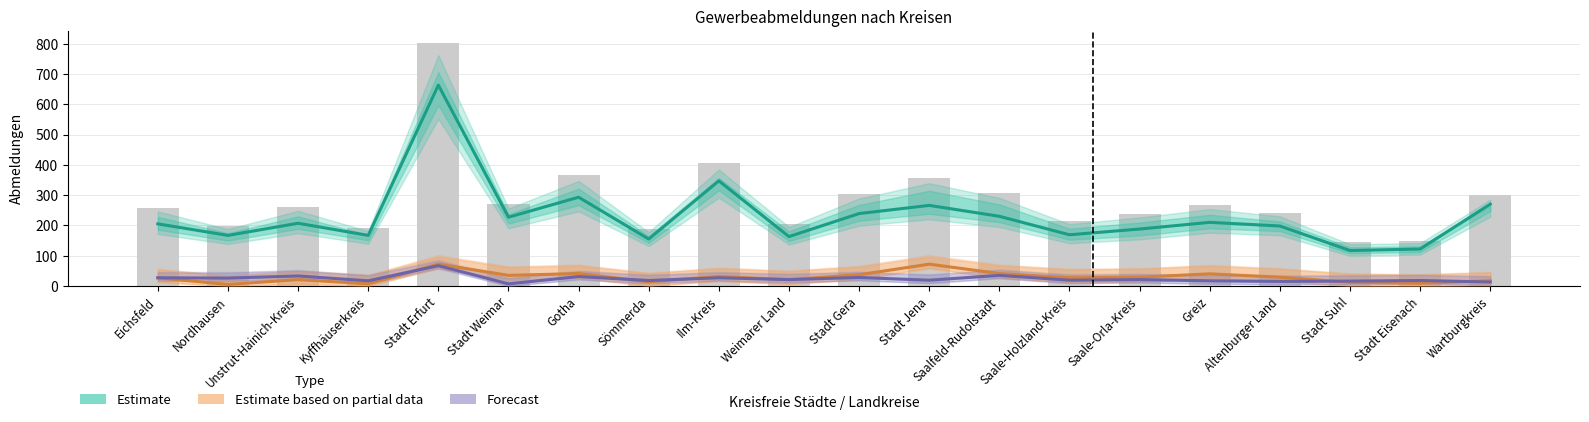

Reading right to left, what are all the values shown in this chart?

Estimate: 270	122	117	198	210	188	169	230	266	239	163	347	155	293	227	663	167	207	167	205
Estimate based on partial data: 17	9	12	29	40	29	27	41	72	37	21	31	14	41	35	72	7	21	5	27
Forecast: 13	18	16	15	17	21	19	35	19	28	21	27	18	31	7	67	17	33	26	27
Abmeldungen insgesamt: 300	149	145	242	267	238	215	306	357	304	205	405	187	365	269	802	191	261	198	259